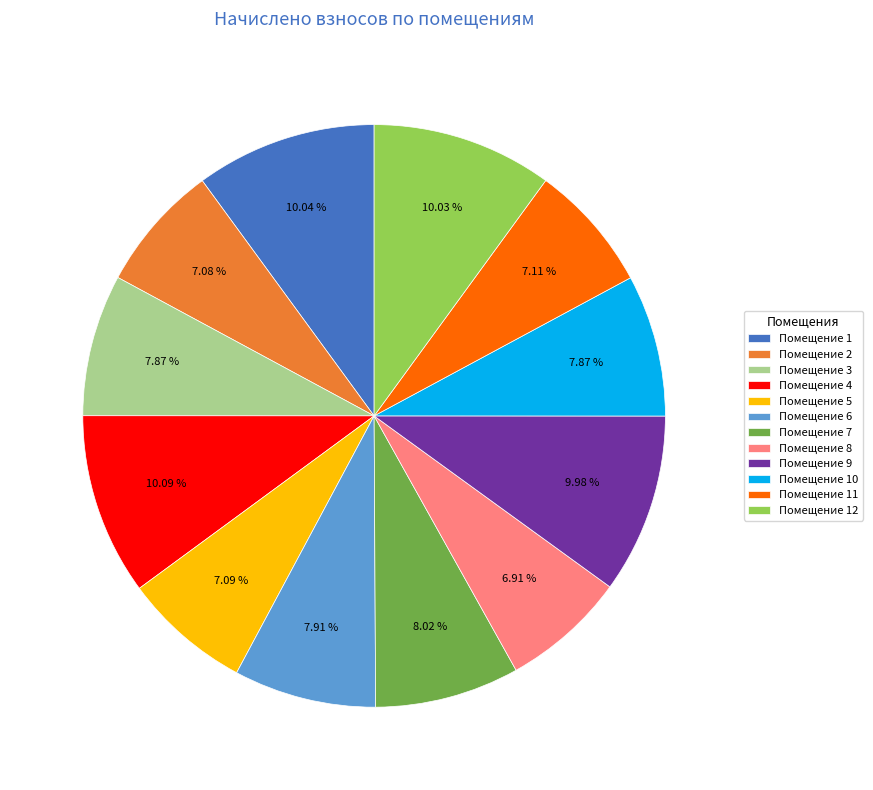

How many segments does this pie chart have?

12